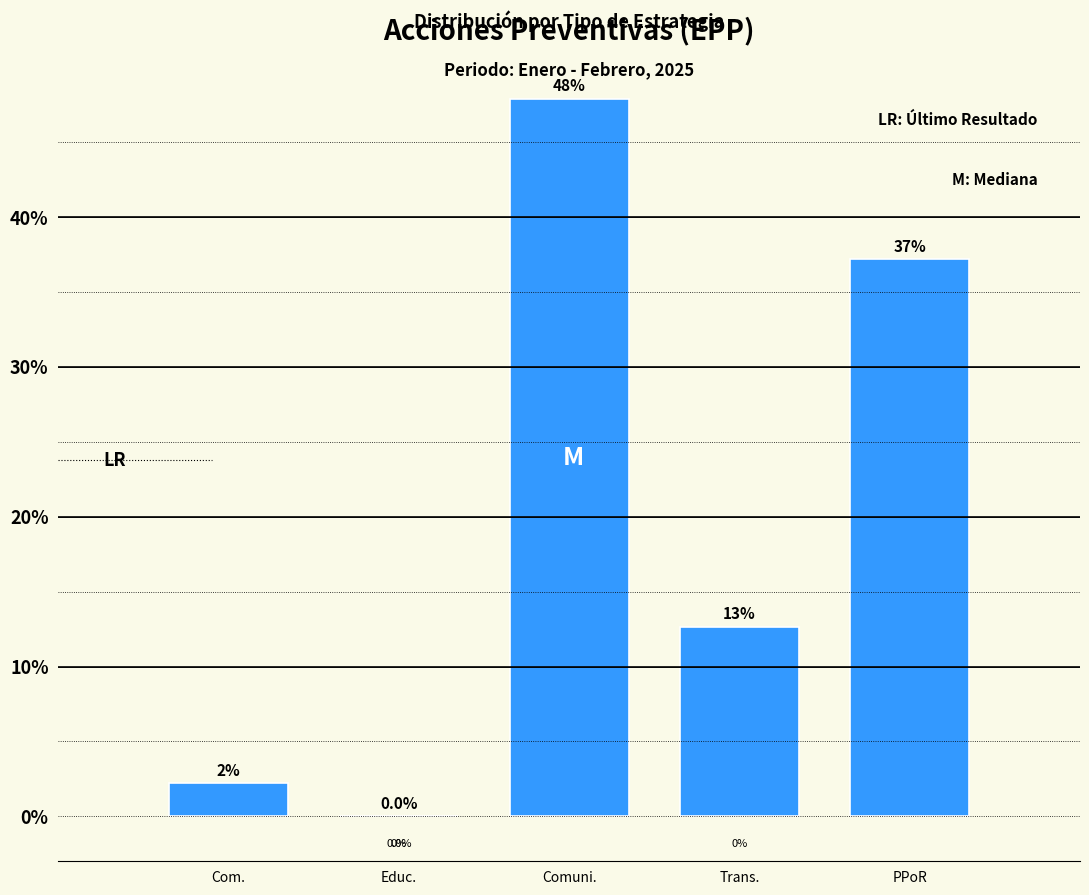

Where does the data first go above 12?

Comuni.